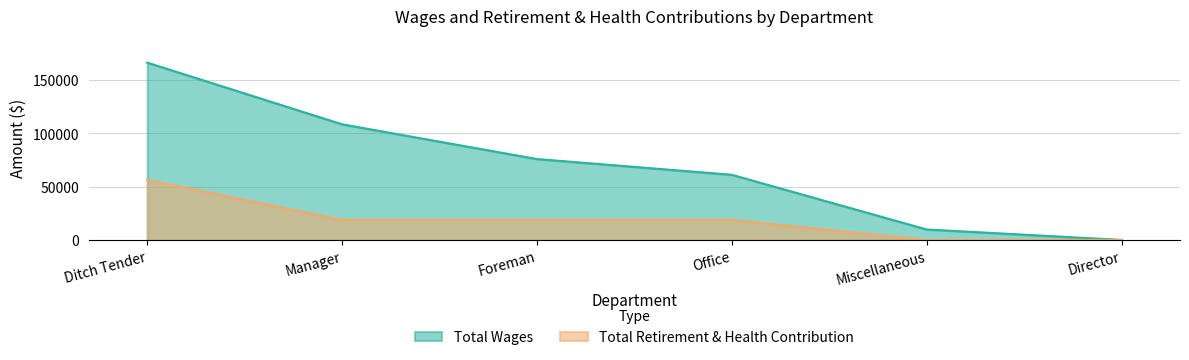

The value of Total Retirement & Health Contribution at Ditch Tender is 56244. True or false?

True